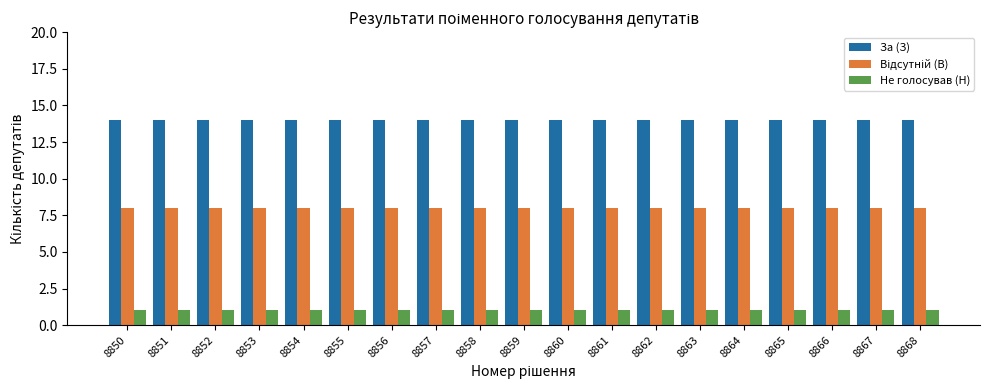

Count the number of data series in this chart.

3